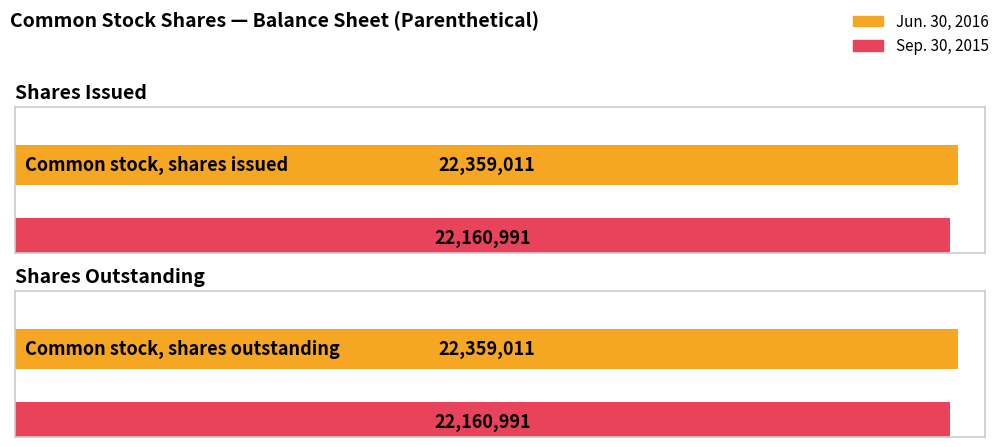

At which label is Sep. 30, 2015 closest to 22160991?

Common stock, shares issued